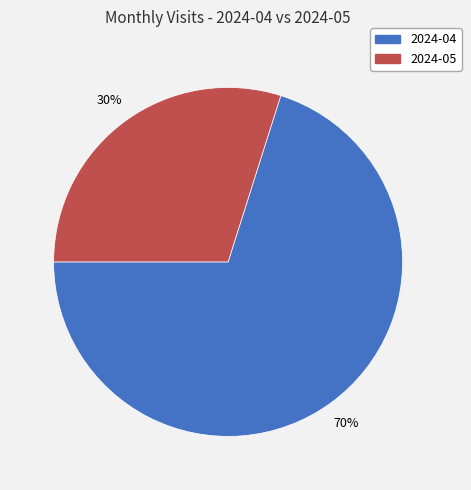

Combined, do 2024-04 and 2024-05 account for over 50%?

Yes